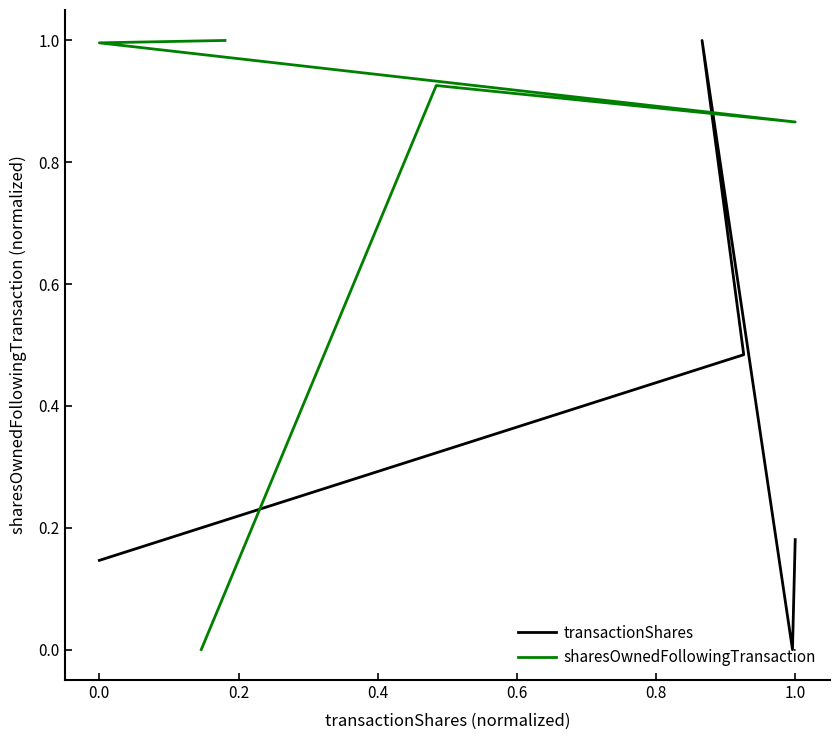

True or false: transactionShares and sharesOwnedFollowingTransaction intersect in this chart.

True